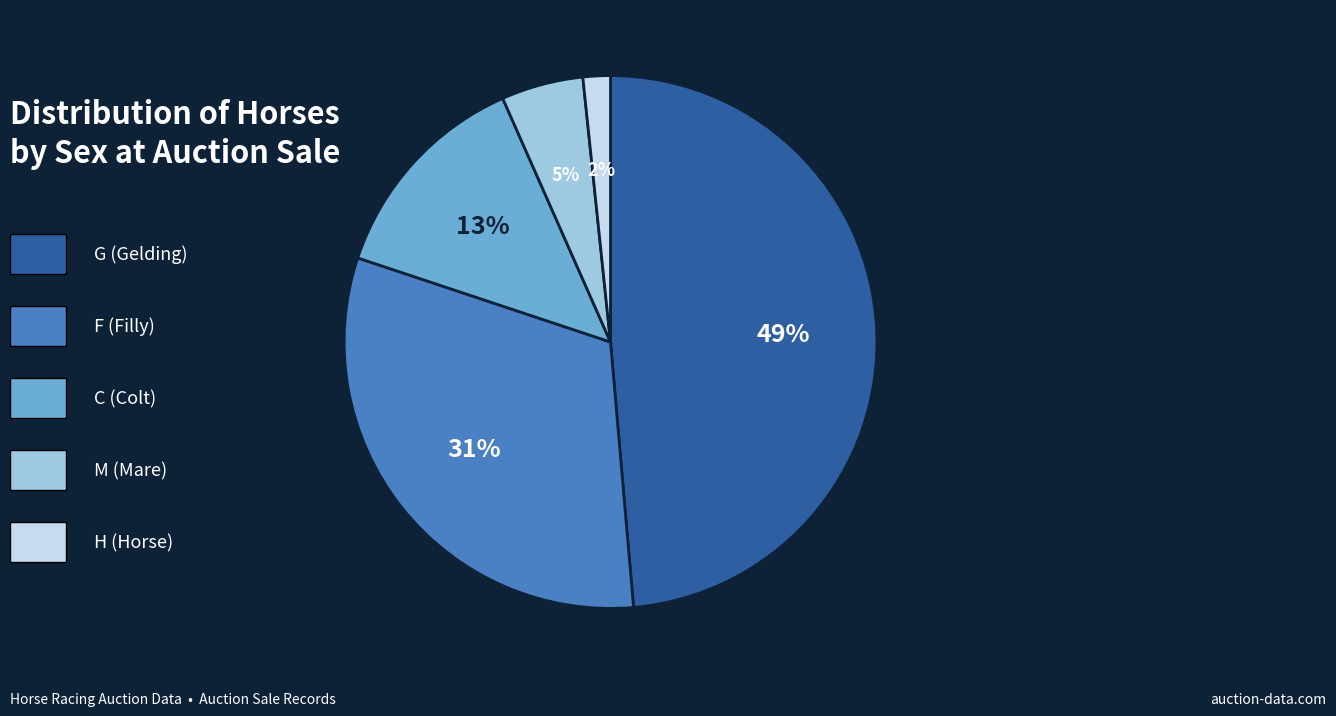

Count the number of slices in the pie.

5